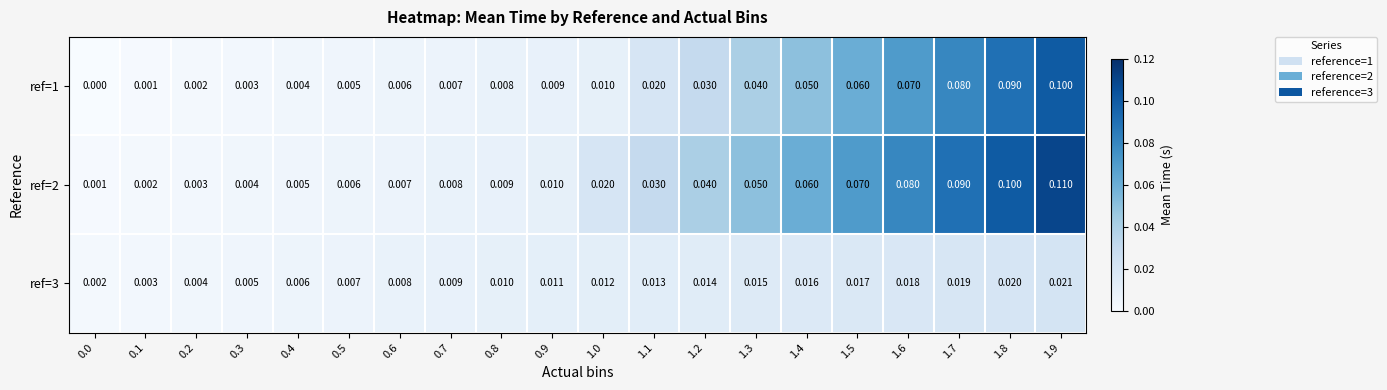

Is the value of ref=1 at 1.2 greater than the value of ref=3 at 0.7?

Yes